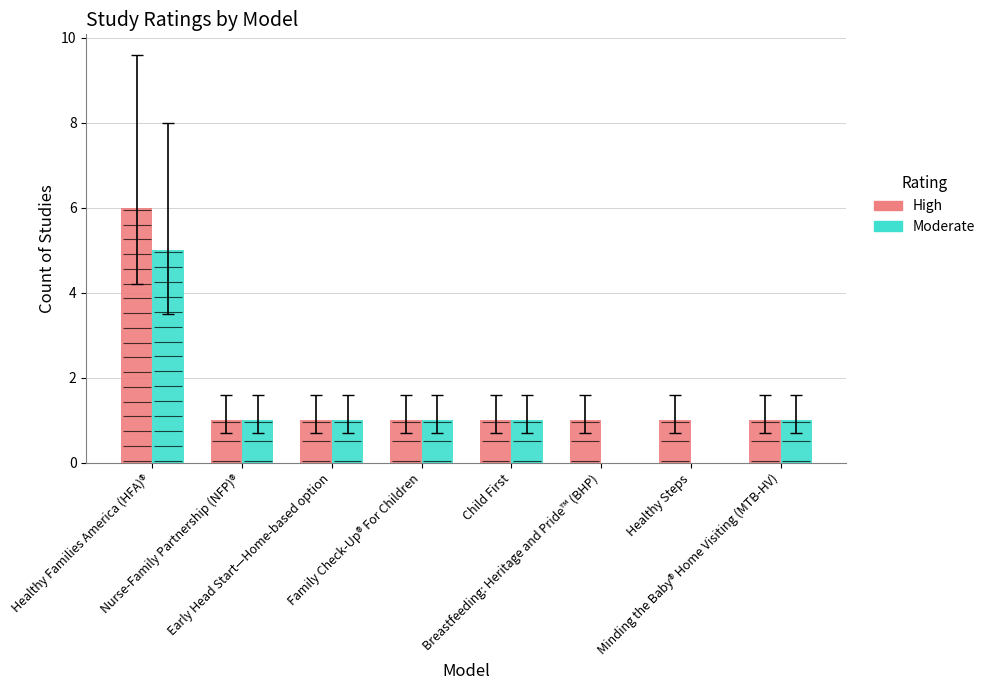

Reading left to right, transcribe all the data shown in this chart.

High: Healthy Families America (HFA)®=6	Nurse-Family Partnership (NFP)®=1	Early Head Start—Home-based option=1	Family Check-Up® For Children=1	Child First=1	Breastfeeding: Heritage and Pride™ (BHP)=1	Healthy Steps=1	Minding the Baby® Home Visiting (MTB-HV)=1
Moderate: Healthy Families America (HFA)®=5	Nurse-Family Partnership (NFP)®=1	Early Head Start—Home-based option=1	Family Check-Up® For Children=1	Child First=1	Breastfeeding: Heritage and Pride™ (BHP)=0	Healthy Steps=0	Minding the Baby® Home Visiting (MTB-HV)=1